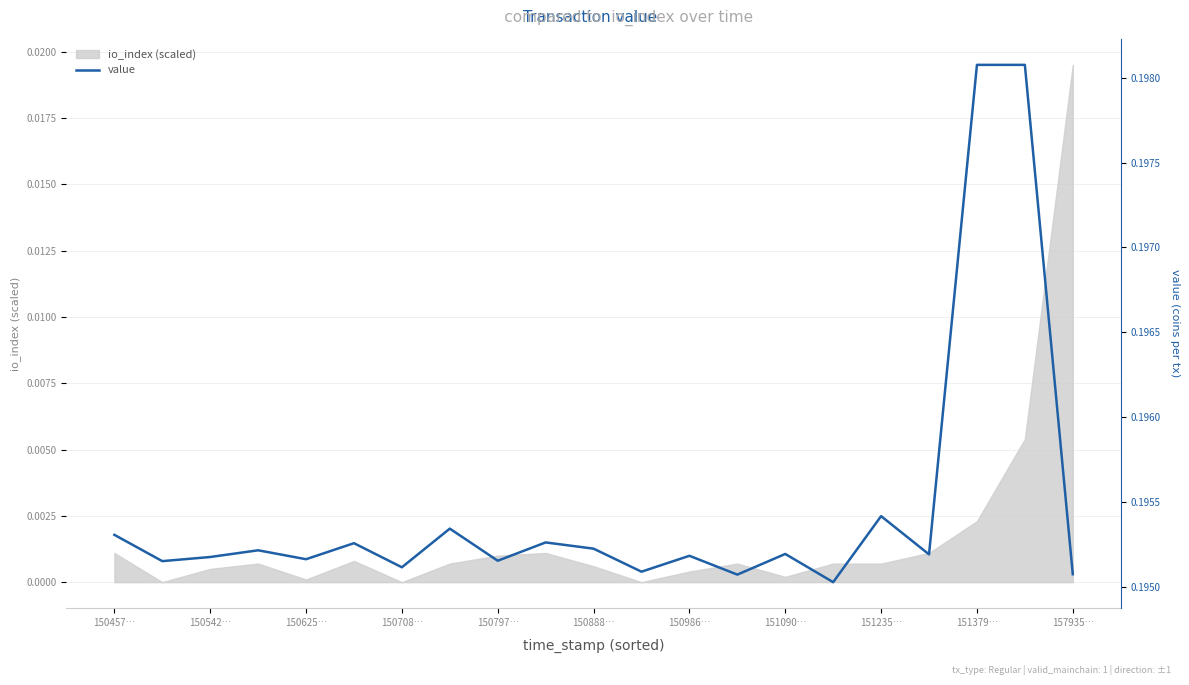

Which category has the highest value across all series?

151379…